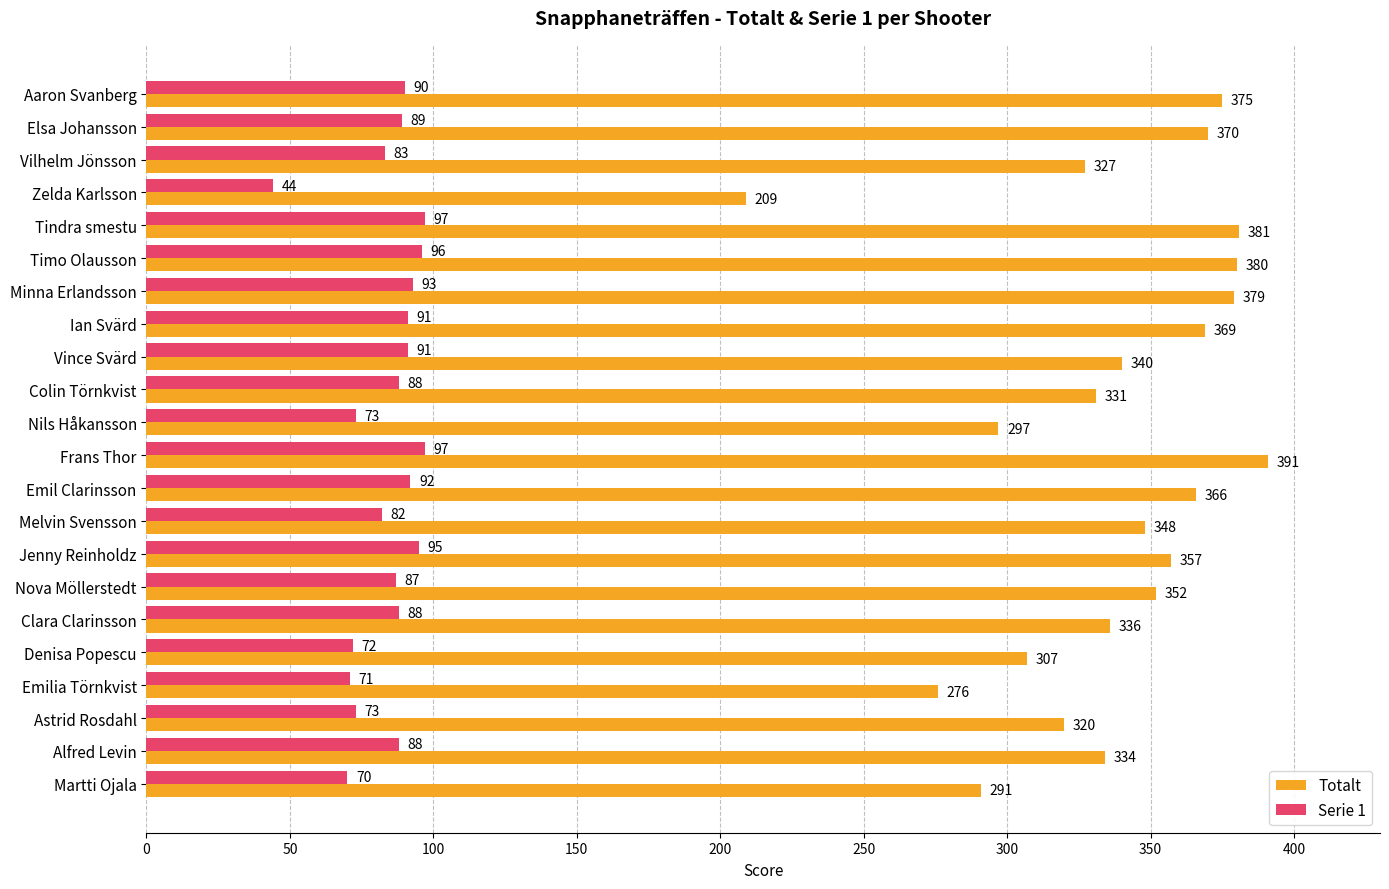

What are all the series names shown in the legend?

Totalt, Serie 1